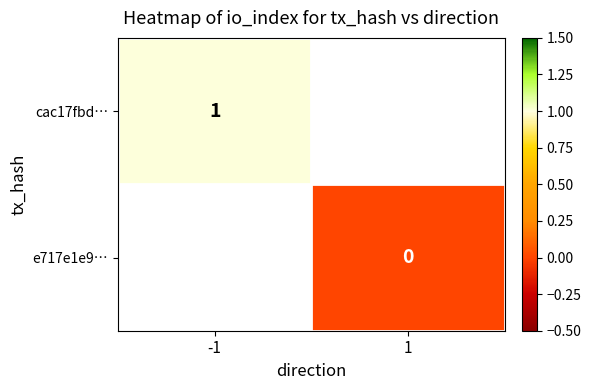

How many values in cac17fbd… are above zero?

1